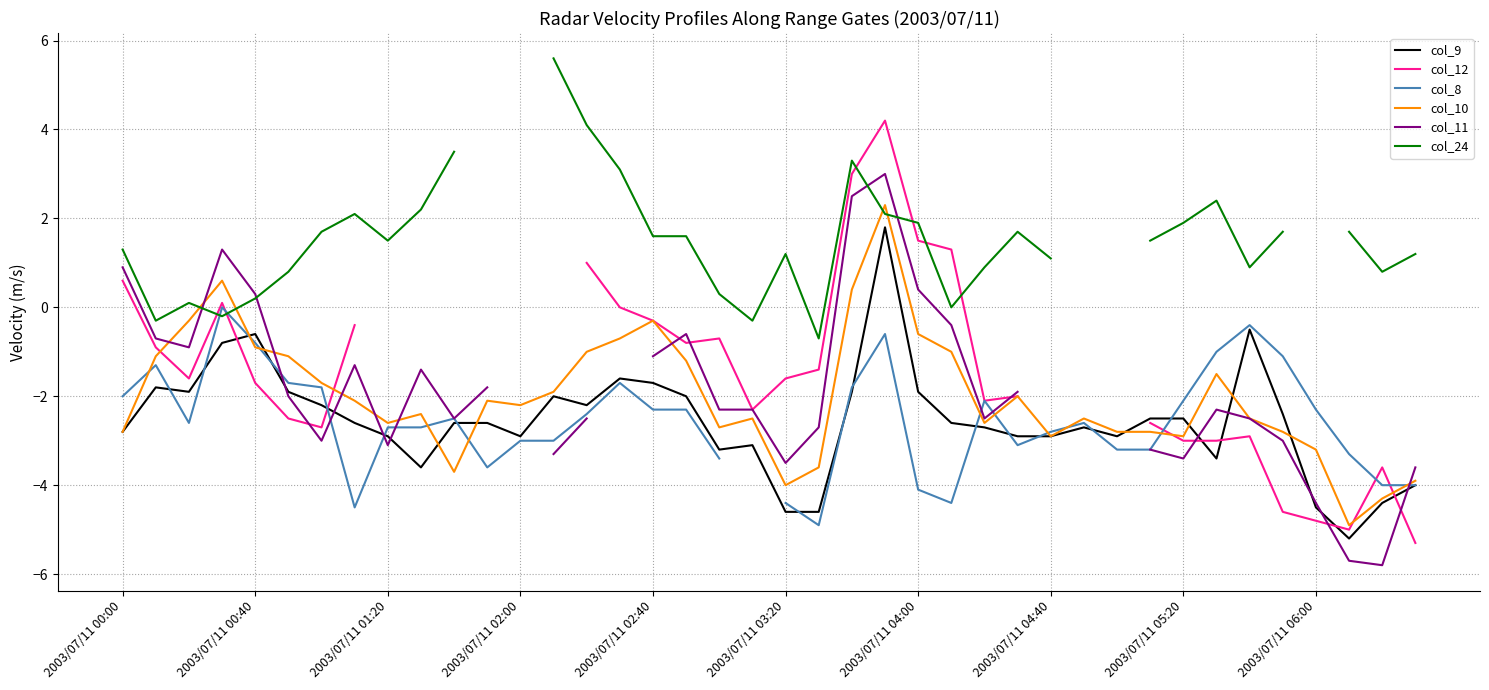

True or false: col_8 and col_11 cross at least once.

True